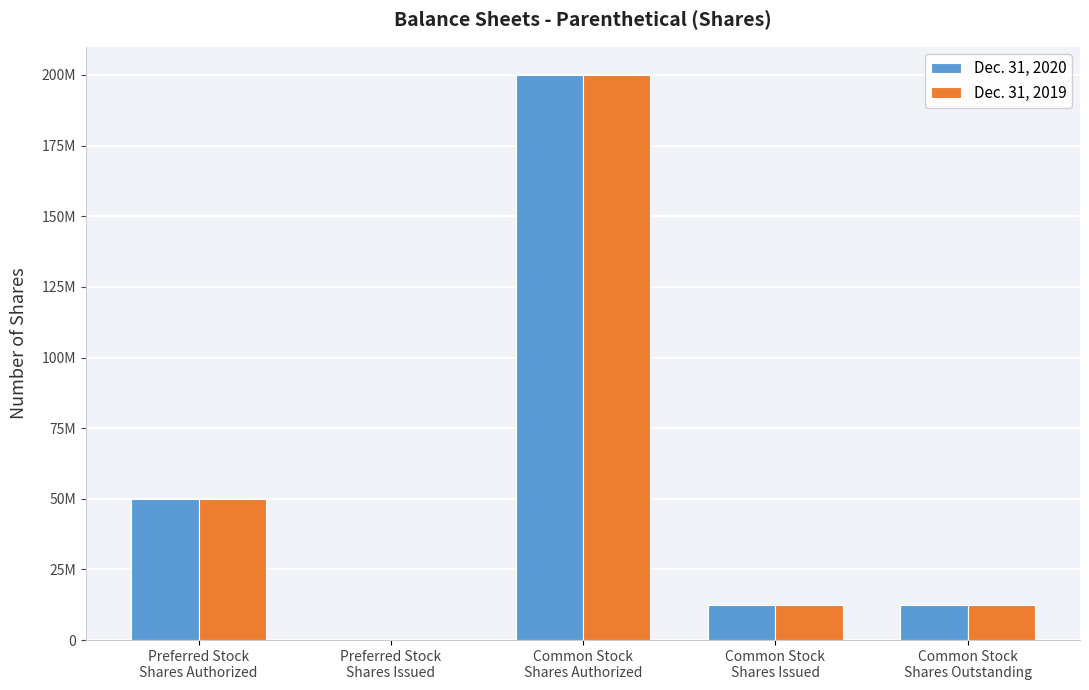

At which label is Dec. 31, 2020 closest to 100000000?

Preferred Stock
Shares Authorized